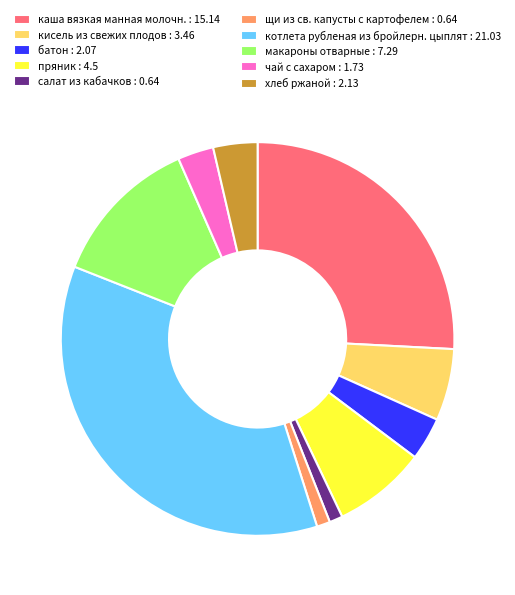

What is the largest slice in the pie chart?

котлета рубленая из бройлерн. цыплят